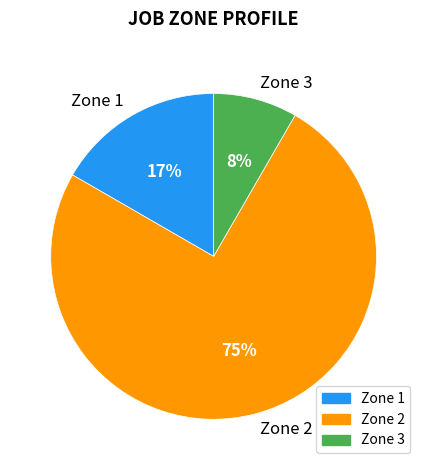

How many segments does this pie chart have?

3